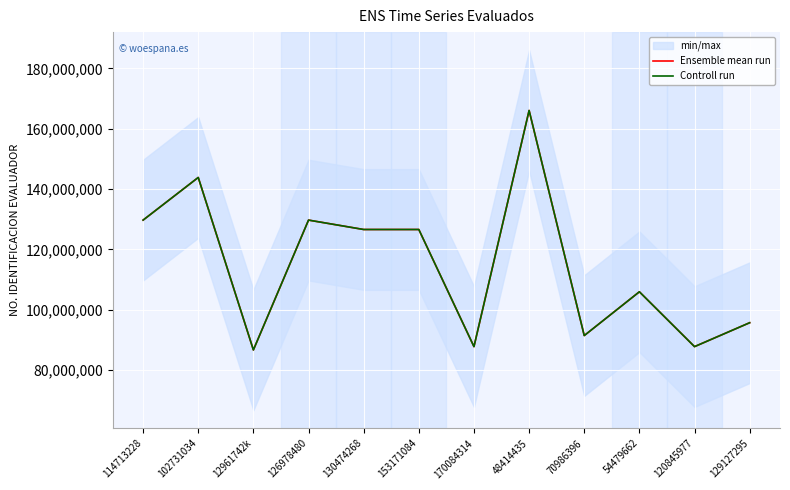

What is the sum of the Ensemble mean run values at 120845977 and 114713228?

217512875